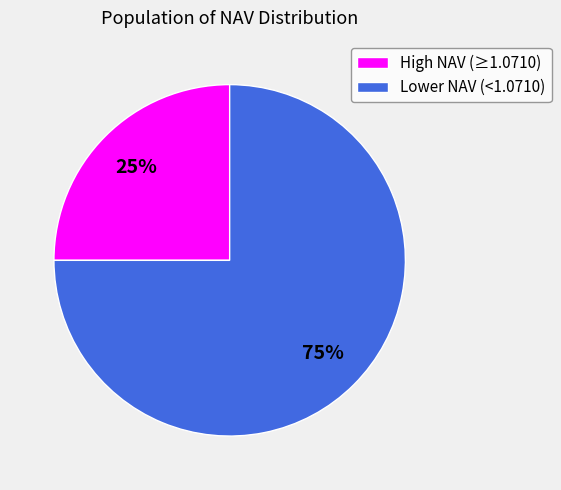

Which has a higher value, High NAV (≥1.0710) or Lower NAV (<1.0710)?

Lower NAV (<1.0710)